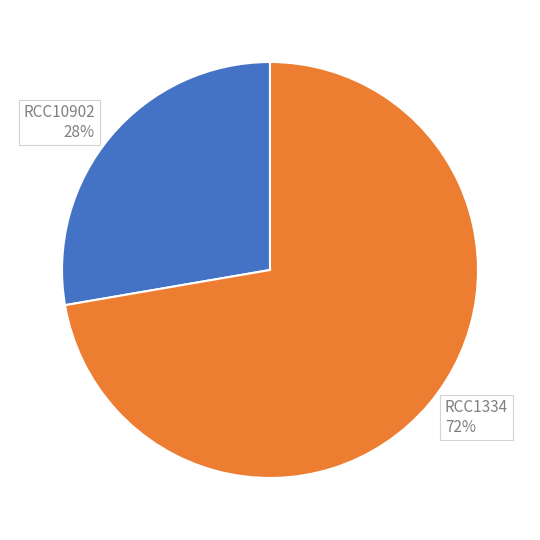

What percentage is the RCC10902 slice, to the nearest percent?

28%